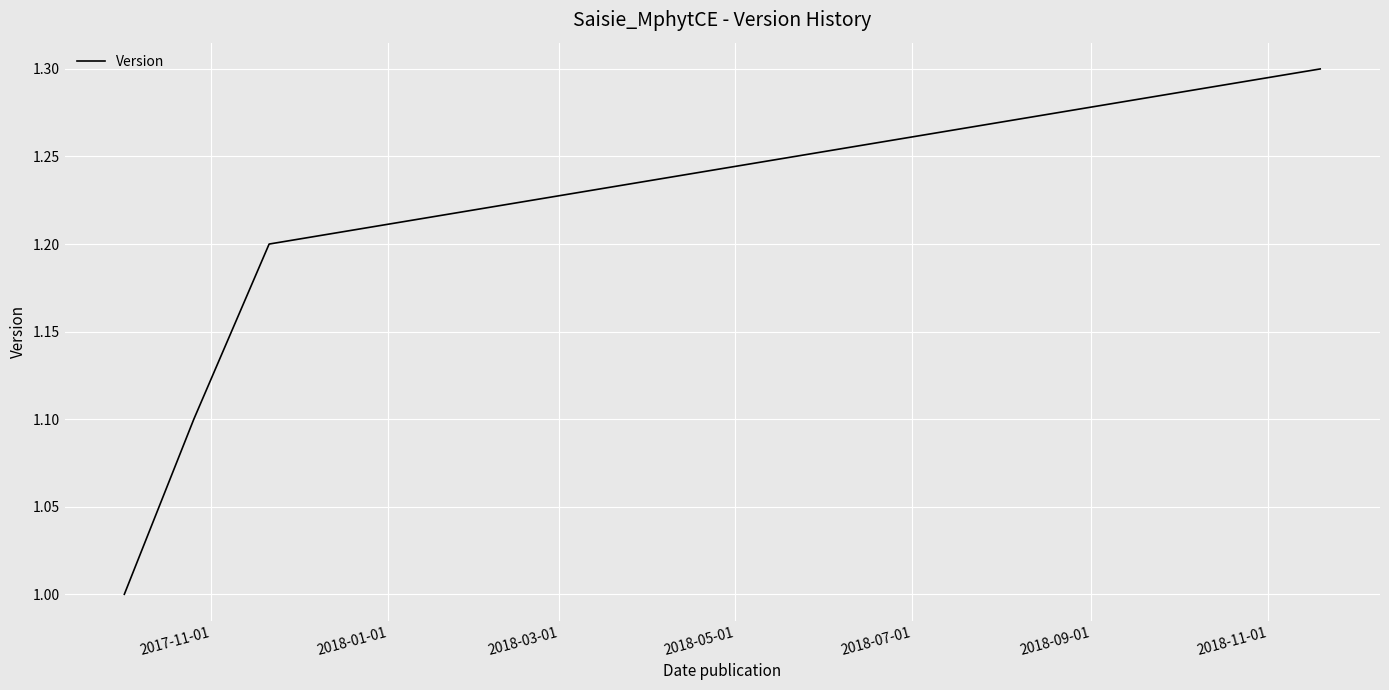

What is the difference between the maximum and minimum values?

0.3